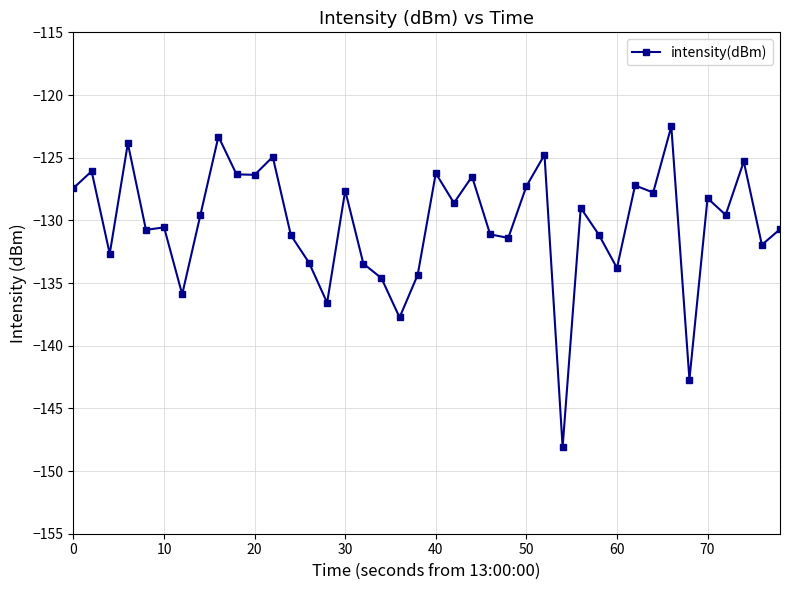

What is the value of the 14th point from the left?

-133.4